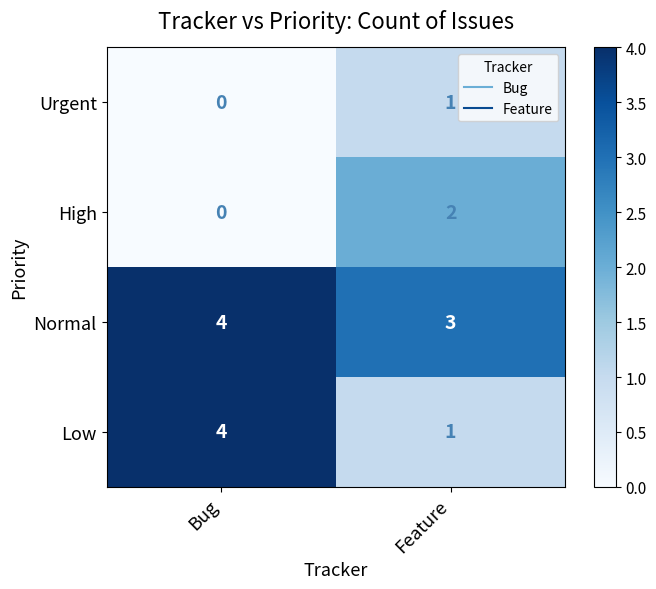

Rank the series by their average value, from highest to lowest.

Normal, Low, High, Urgent